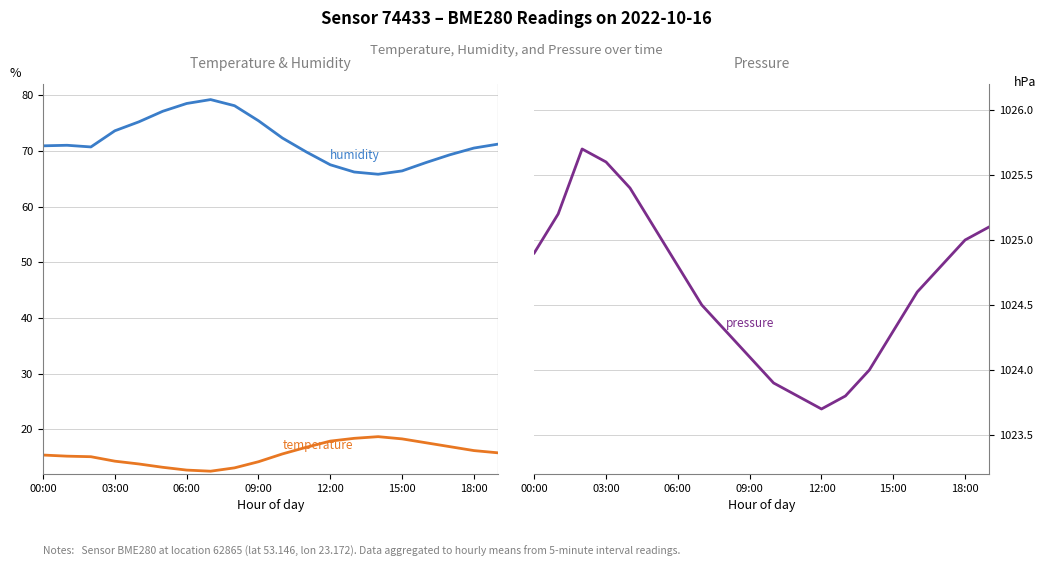

At 11, list the series in order from largest to smallest.

pressure, humidity, temperature